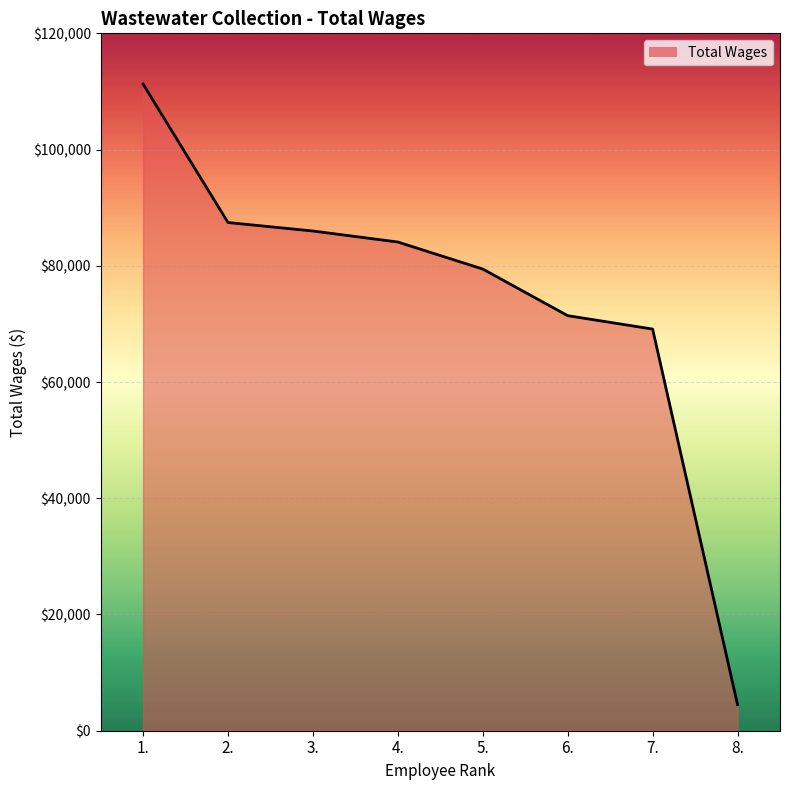

Count the number of data series in this chart.

1